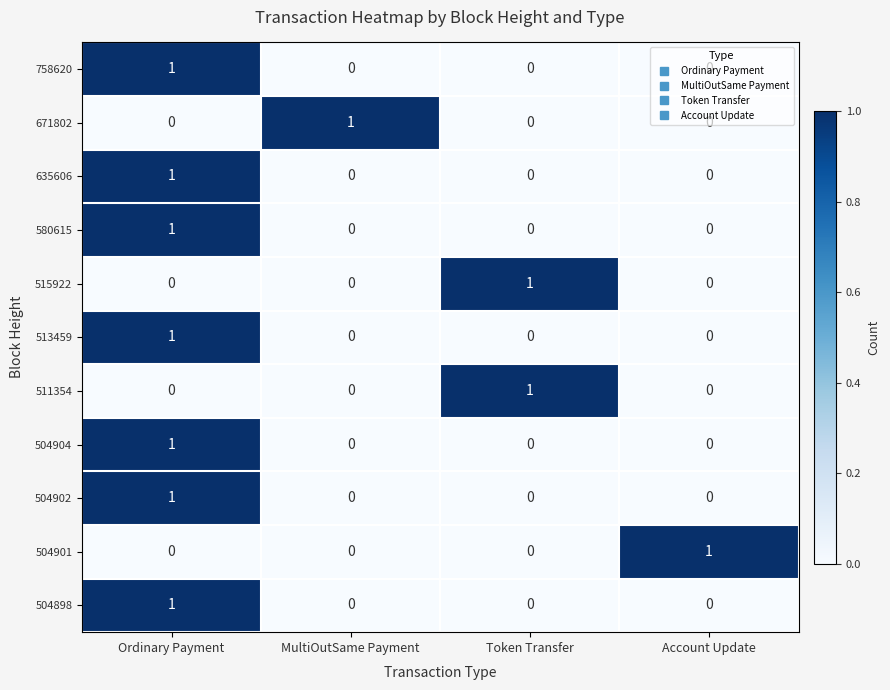

The 504904 series shows 0 at Token Transfer. True or false?

True